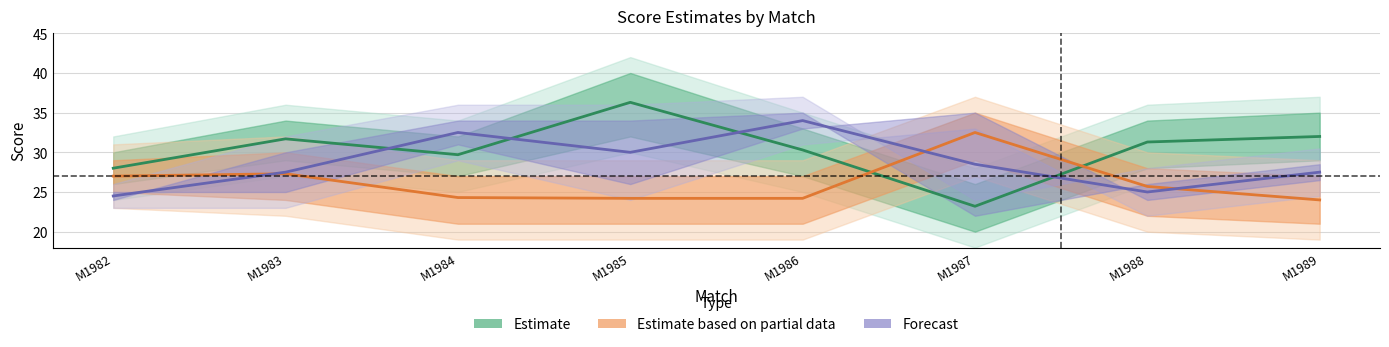

Rank the series by their average value, from lowest to highest.

Estimate based on partial data, Forecast, Estimate